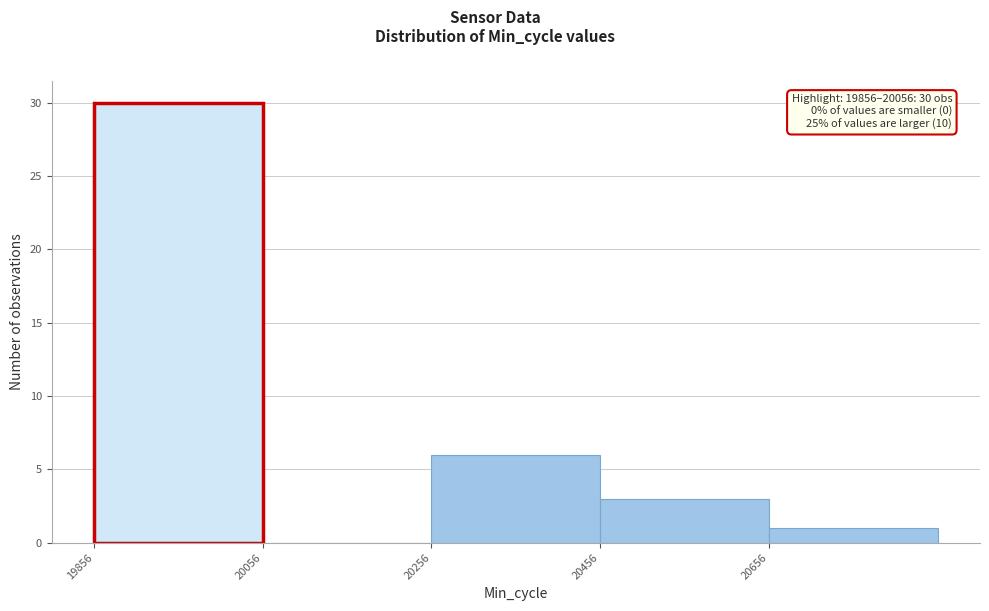

Which range on the x-axis has the tallest bar?

19856 to 20056